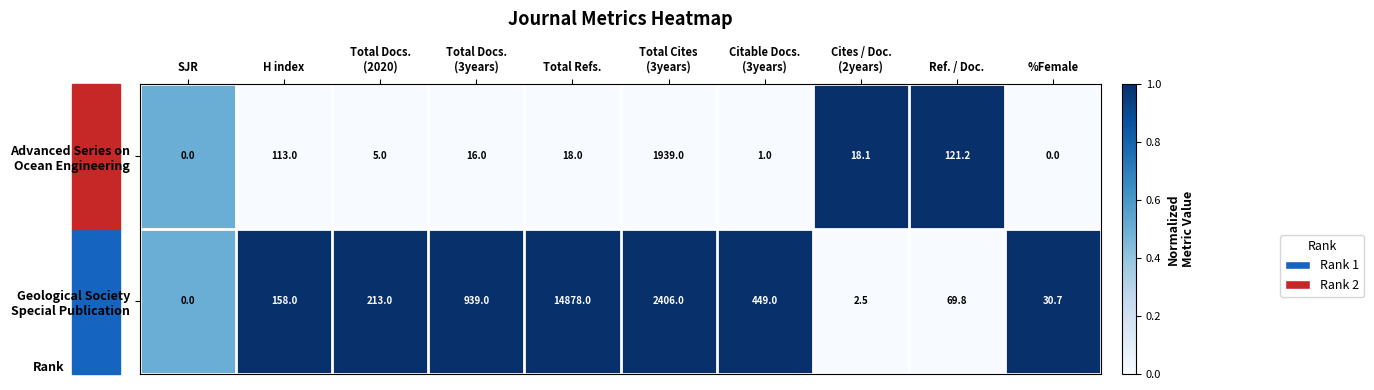

What is the difference between the highest and lowest values at Ref. / Doc.?

51.4